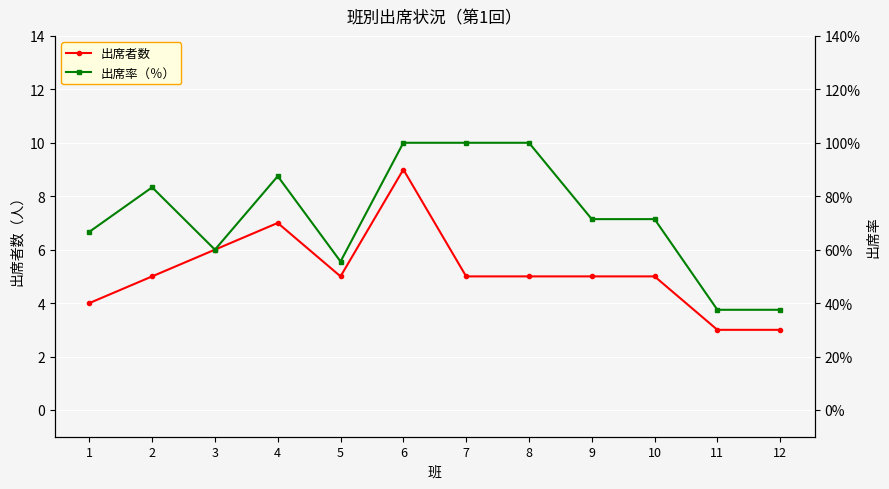

In 出席率（％）, how many points are higher than both neighbors (excluding endpoints)?

2